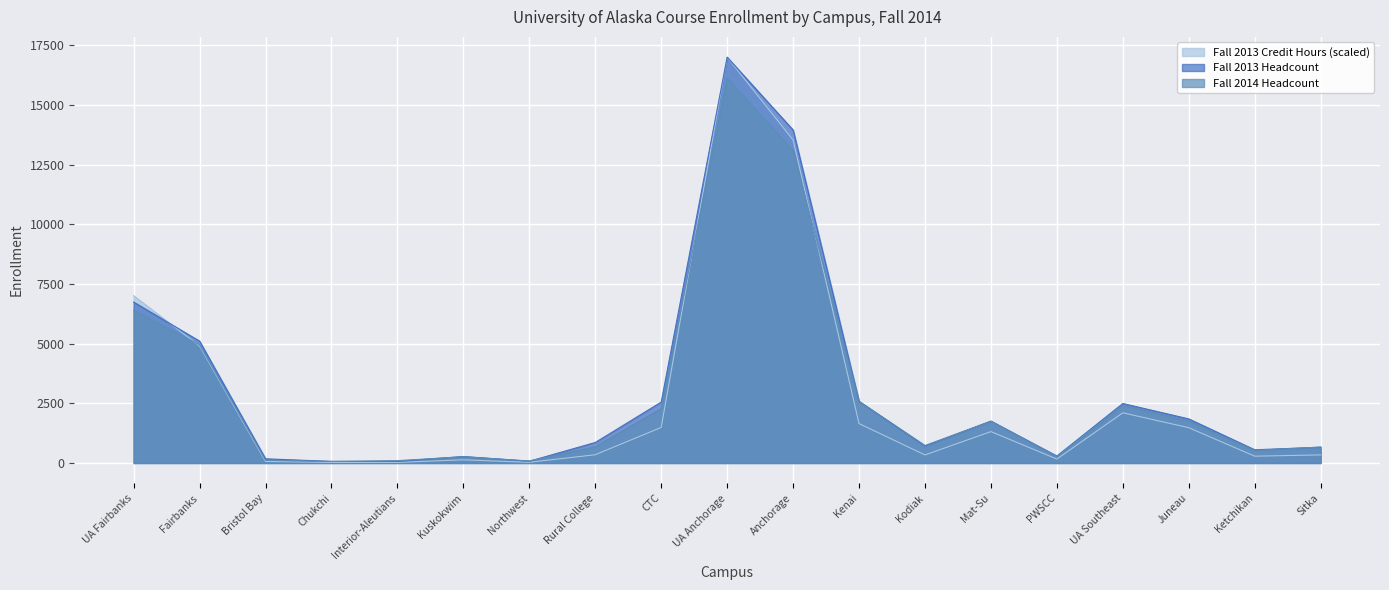

True or false: Fall 2013 Headcount and Fall 2013 Credit Hours cross at least once.

True